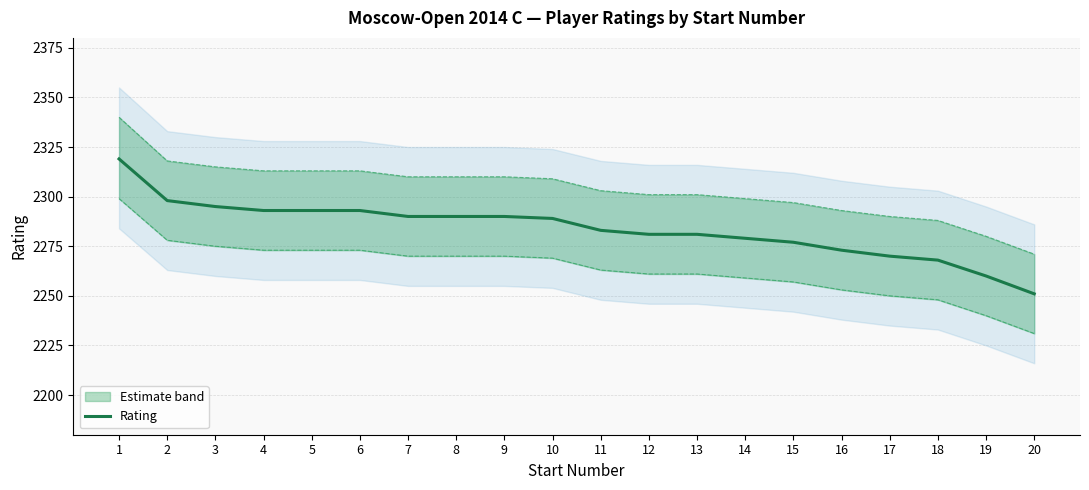

At which category does the chart reach its peak across all series?

1